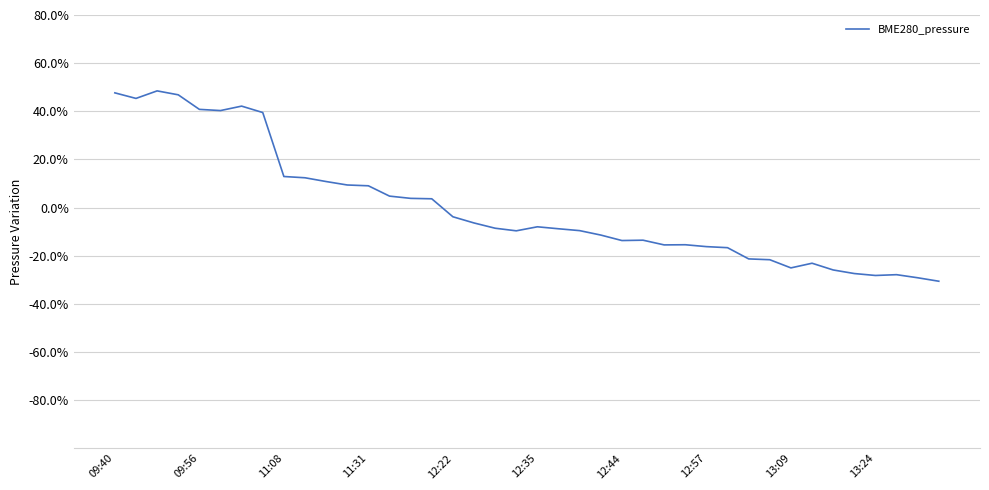

How many values are below zero?

24